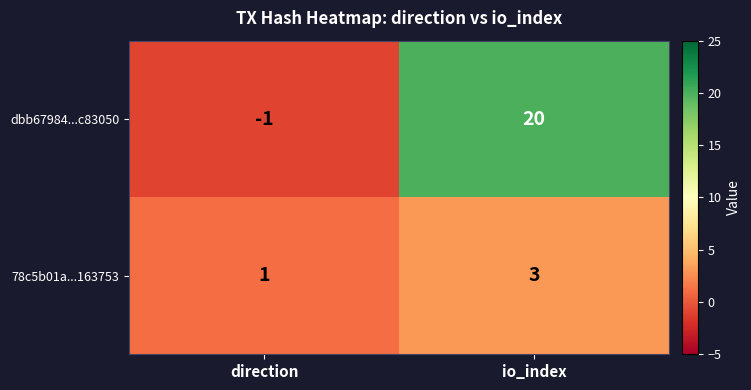

At which label is dbb67984...c83050 closest to 9?

direction